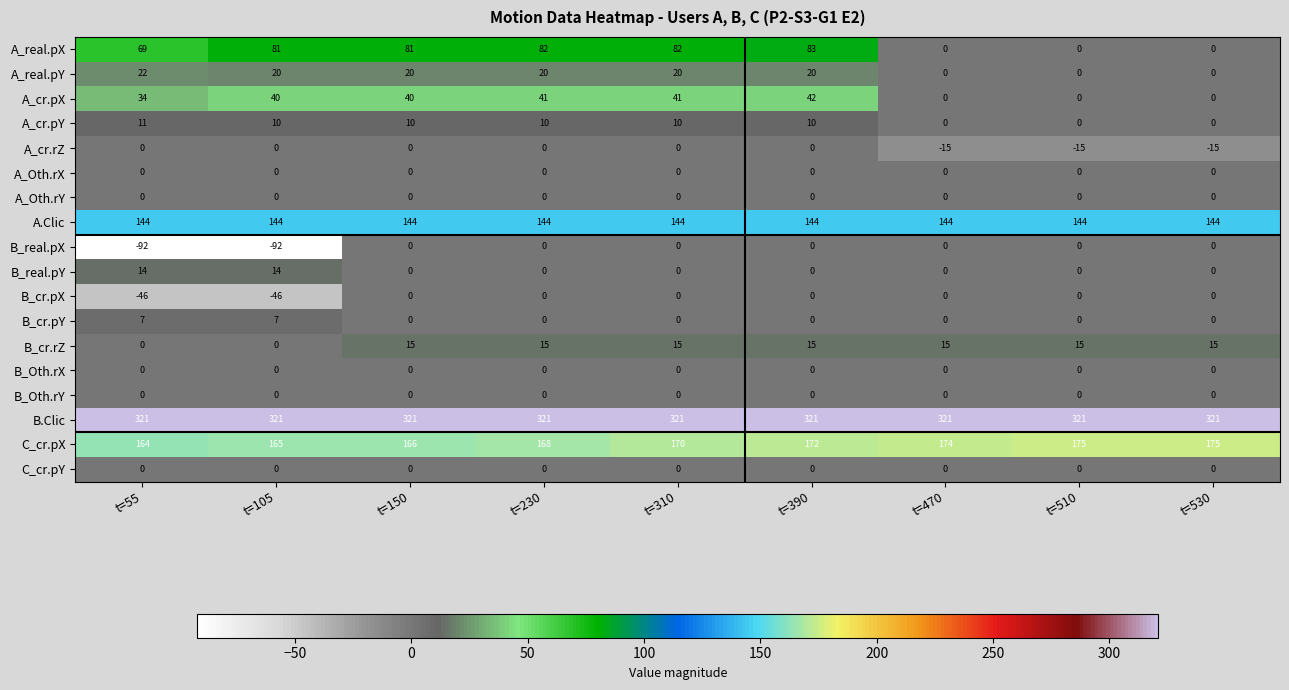

Which series has the largest total across all categories?

B.Clic